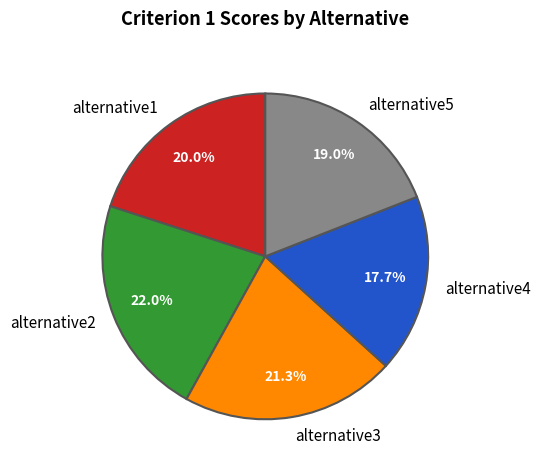

True or false: alternative3 accounts for 21% of the total.

True